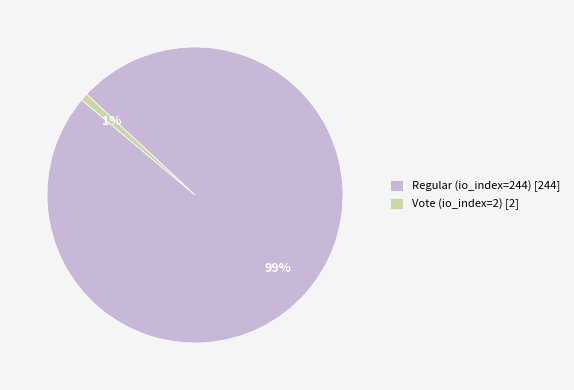

How many slices are in this pie chart?

2